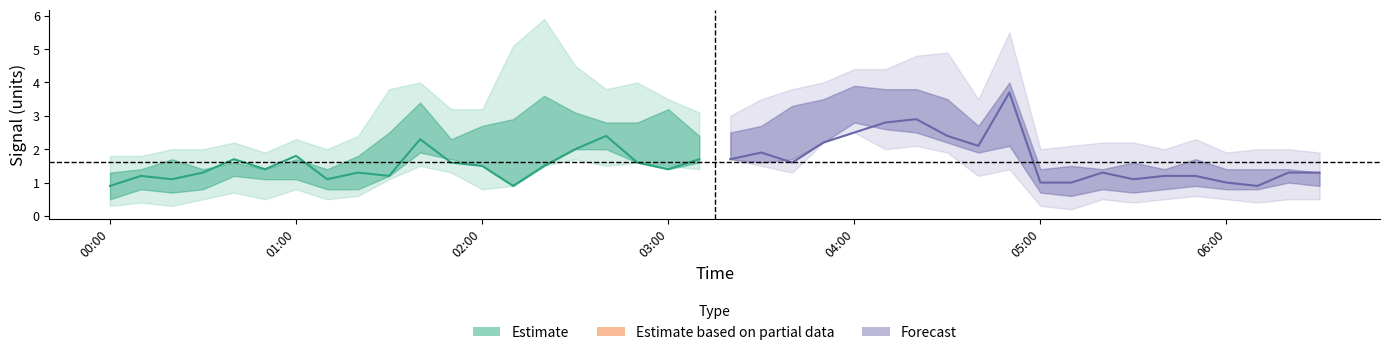

Reading left to right, what are all the values shown in this chart?

center: 0.9	1.2	1.1	1.3	1.7	1.4	1.8	1.1	1.3	1.2	2.3	1.6	1.5	0.9	1.5	2.0	2.4	1.6	1.4	1.7	1.7	1.9	1.6	2.2	2.5	2.8	2.9	2.4	2.1	3.7	1.0	1.0	1.3	1.1	1.2	1.2	1.0	0.9	1.3	1.3
upper1: 1.3	1.4	1.7	1.4	1.6	1.4	1.7	1.4	1.8	2.5	3.4	2.3	2.7	2.9	3.6	3.1	2.8	2.8	3.2	2.4	2.5	2.7	3.3	3.5	3.9	3.8	3.8	3.5	2.7	4.0	1.4	1.5	1.4	1.6	1.4	1.7	1.4	1.4	1.4	1.3
lower1: 0.5	0.8	0.7	0.8	1.2	1.1	1.1	0.8	0.8	1.2	1.9	1.7	1.5	0.9	1.5	2.0	2.0	1.6	1.4	1.6	1.7	1.6	1.7	2.2	2.8	2.6	2.5	2.2	1.9	2.1	0.7	0.6	0.8	0.7	0.8	0.9	0.8	0.8	1.0	0.9
upper2: 1.8	1.8	2.0	2.0	2.2	1.9	2.3	2.0	2.4	3.8	4.0	3.2	3.2	5.1	5.9	4.5	3.8	4.0	3.5	3.1	3.0	3.5	3.8	4.0	4.4	4.4	4.8	4.9	3.5	5.5	2.0	2.1	2.2	2.2	2.0	2.3	1.9	2.0	2.0	1.9
lower2: 0.3	0.4	0.3	0.5	0.7	0.5	0.8	0.5	0.6	1.1	1.5	1.3	0.8	0.9	1.5	1.7	1.5	1.6	1.5	1.4	1.7	1.5	1.3	2.2	2.5	2.0	2.1	1.9	1.2	1.4	0.3	0.2	0.5	0.4	0.5	0.6	0.5	0.4	0.5	0.5